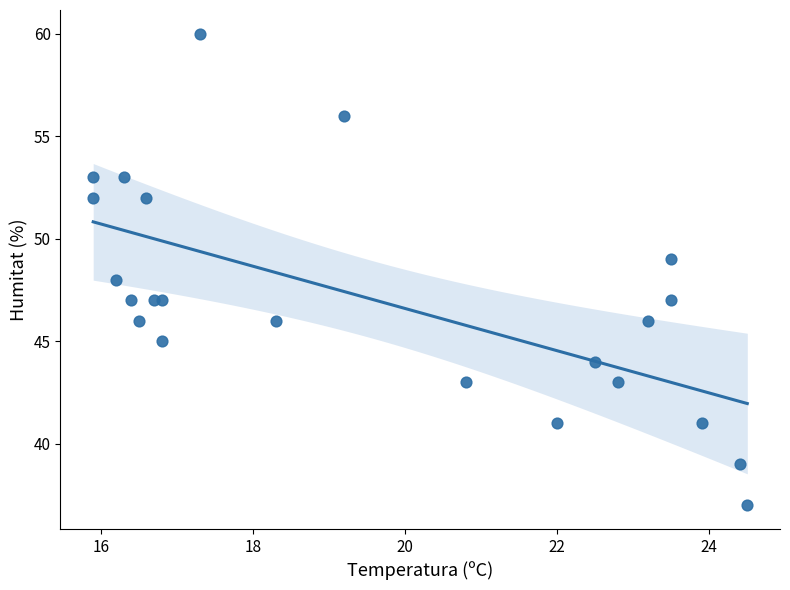

What is the range of Y values (max minus min)?

23